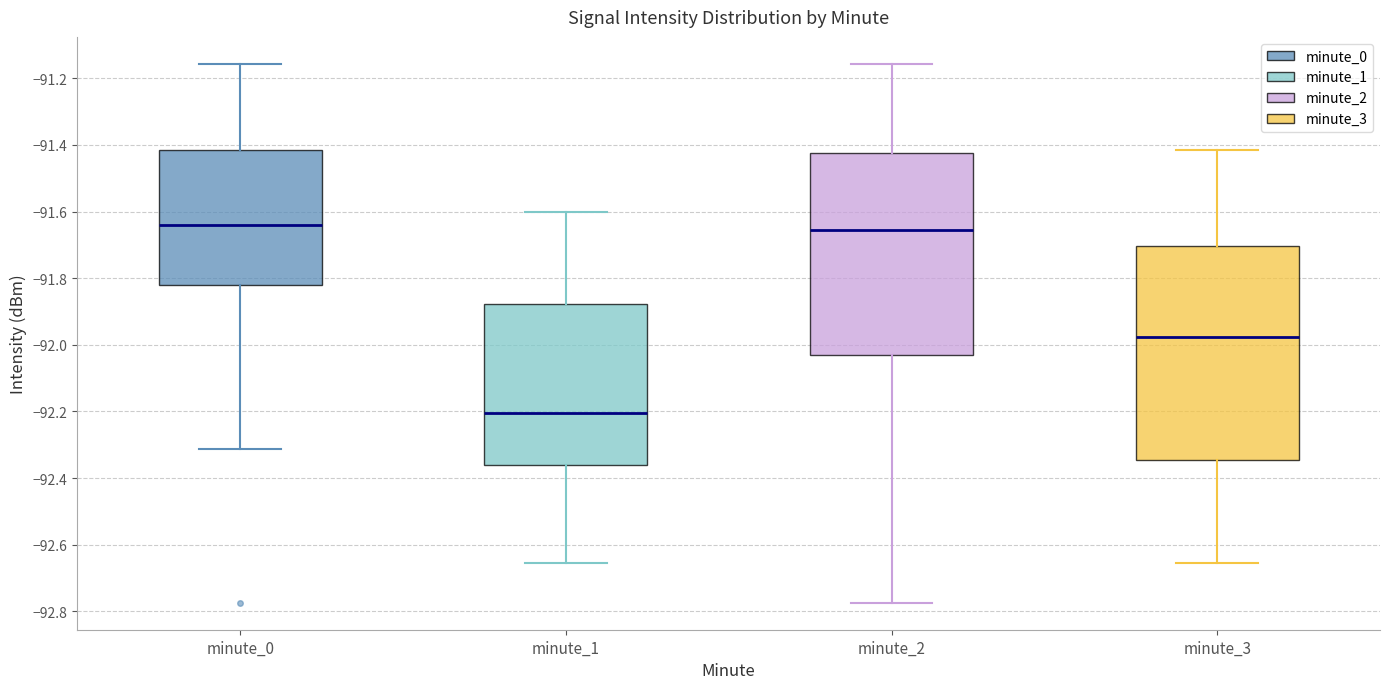

Where does the lower whisker of the box for minute_2 end on the y-axis? The values are not printed on the chart, so give them approximately, as read against the axis.

-92.78